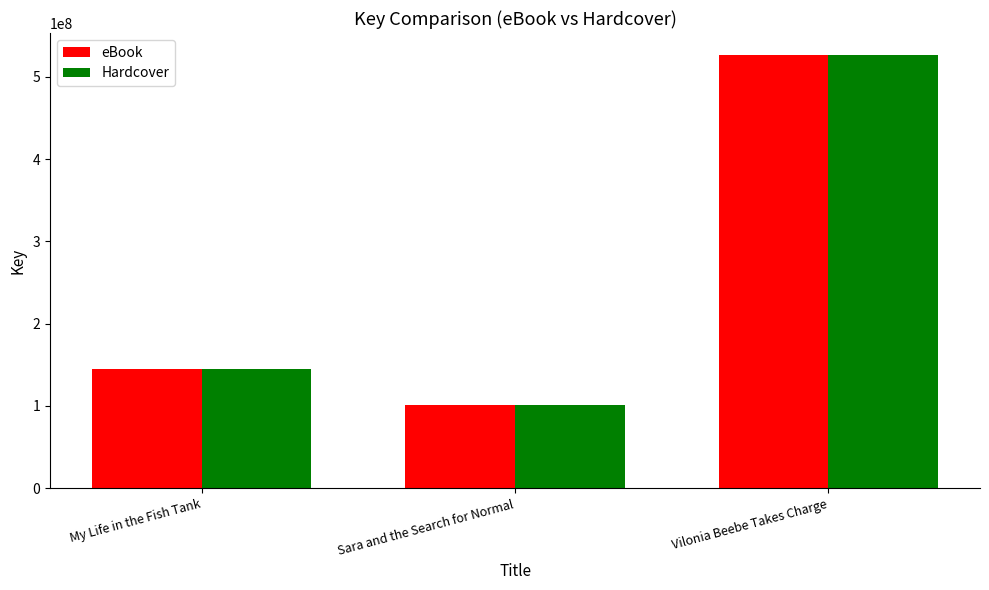

What is the lowest value of the Hardcover series?

100705054